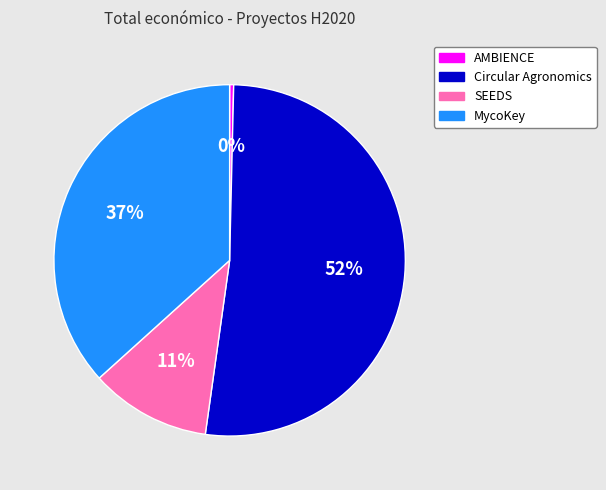

Combined, do AMBIENCE and Circular Agronomics account for over 50%?

Yes